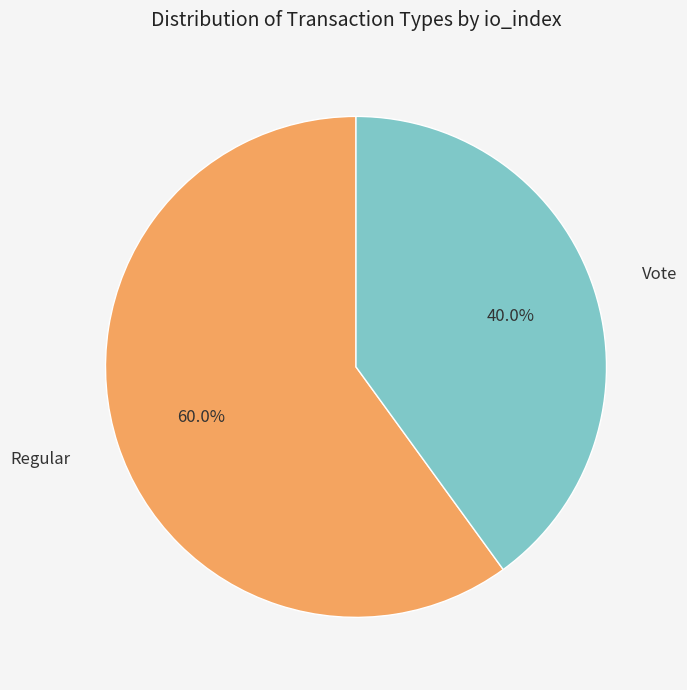

Rank the categories by value from lowest to highest.

Vote, Regular